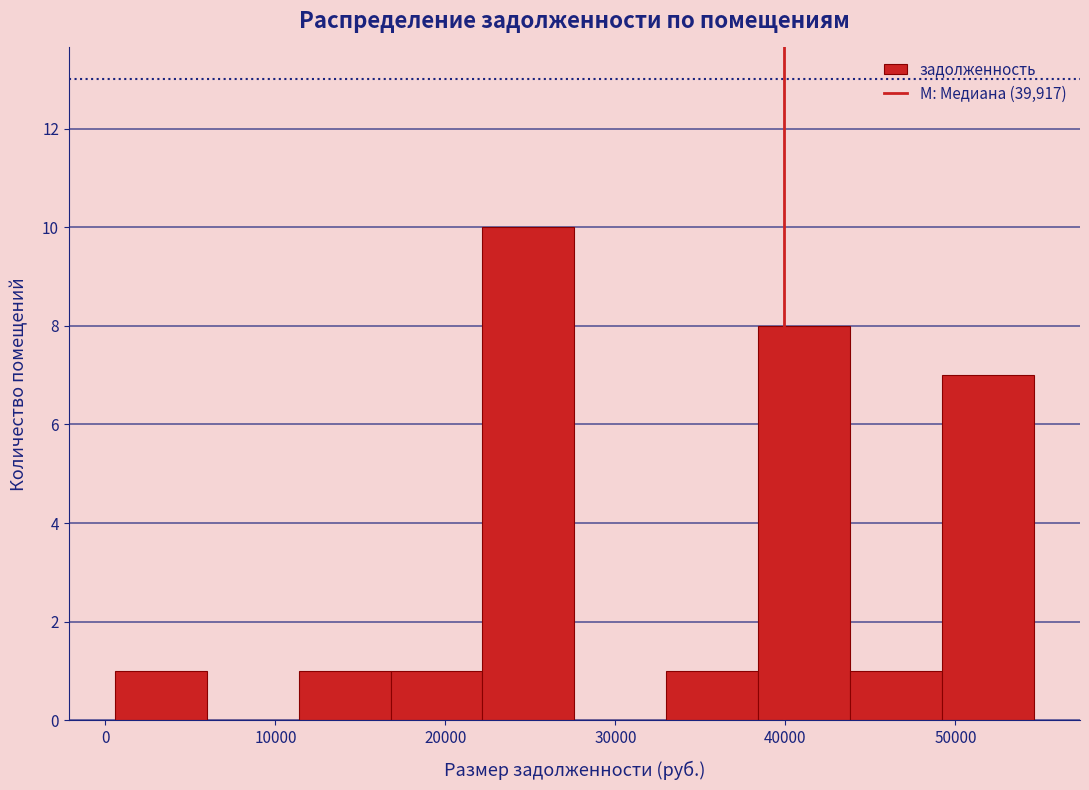

Which range on the x-axis has the tallest bar?

22000 to 28000